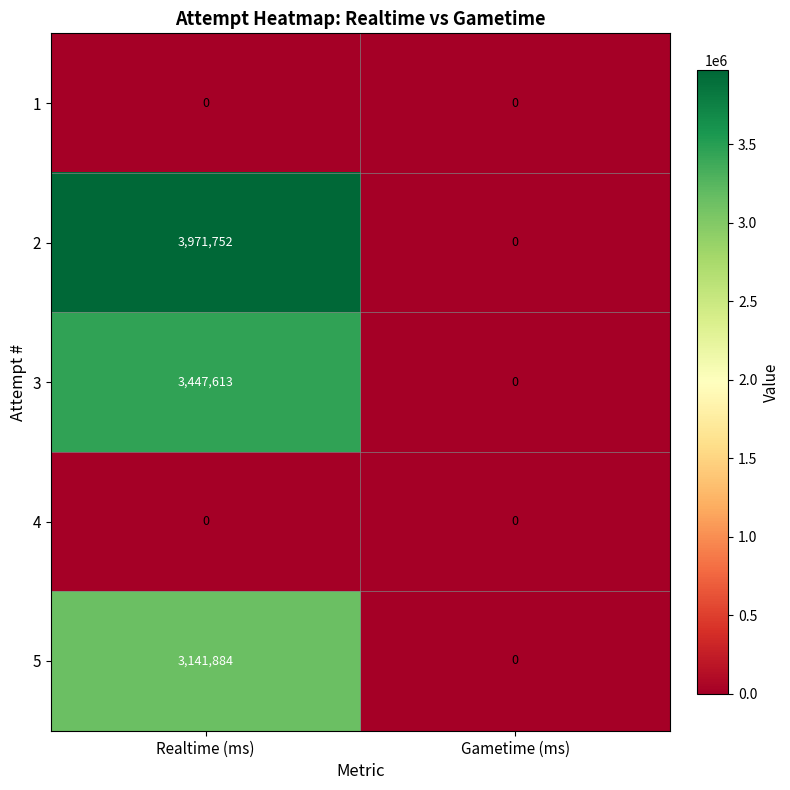

How many distinct data groups are displayed?

5